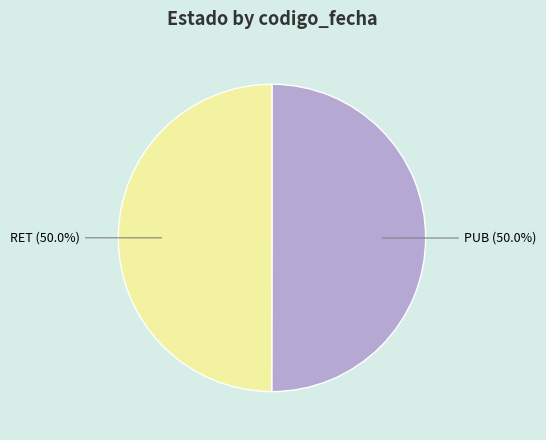

To the nearest percent, what percentage of the pie is RET?

50%